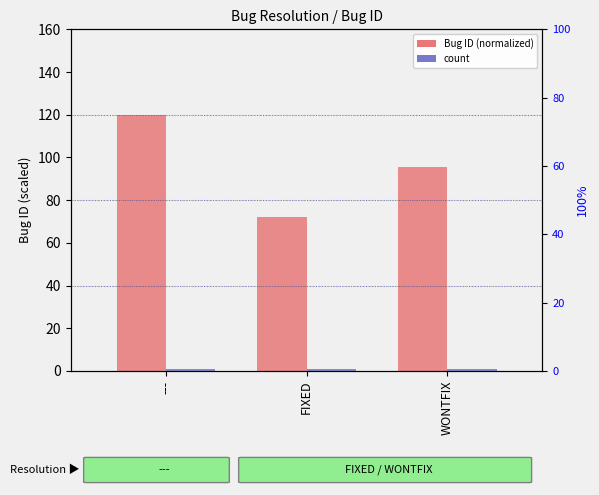

What is the value of the Bug ID (normalized) bar at the 3rd from the left?

95.4